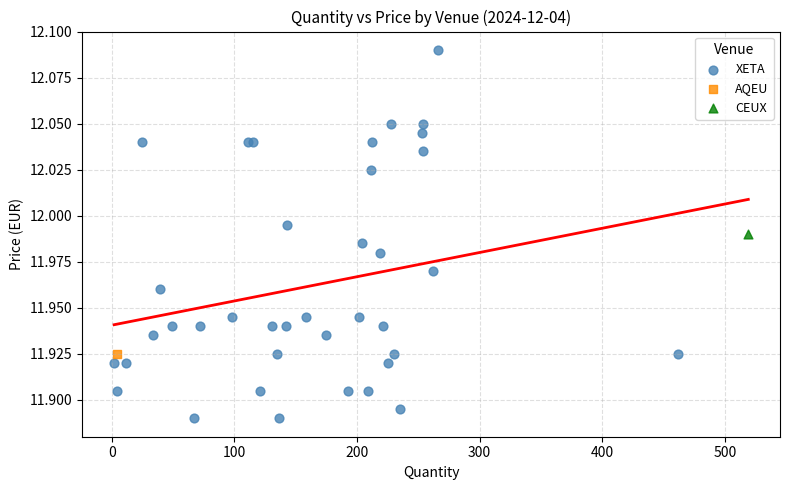

What are all the series names shown in the legend?

XETA, AQEU, CEUX